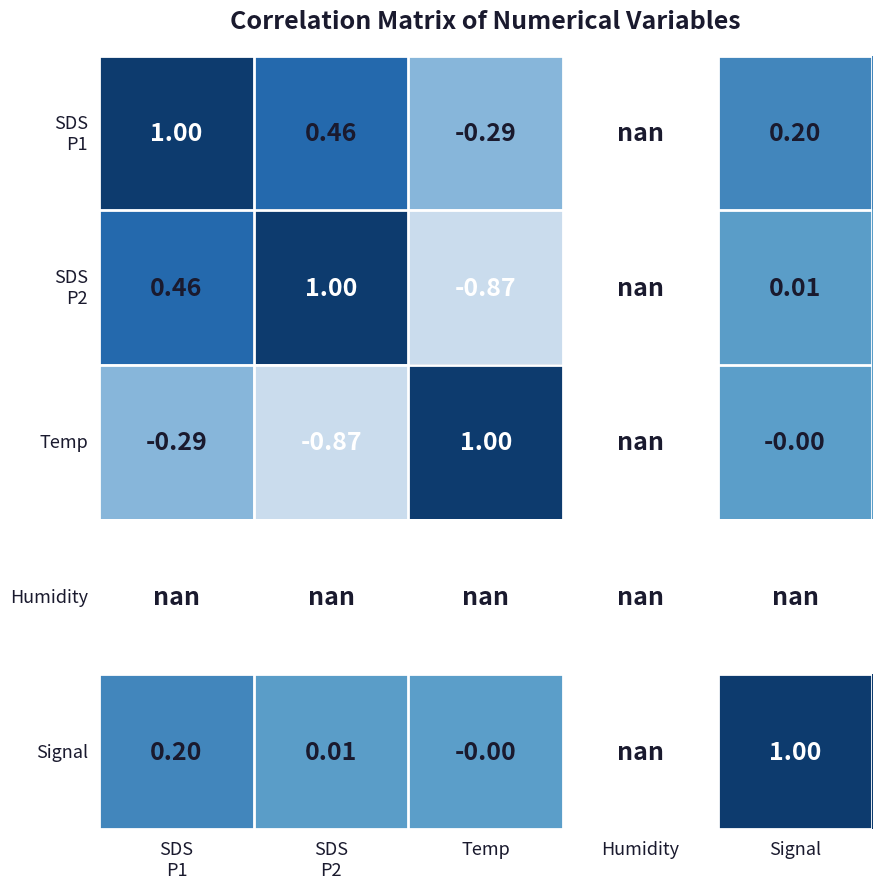

List the series in order of their peak value, highest first.

SDS P1, SDS P2, Temp, Humidity, Signal